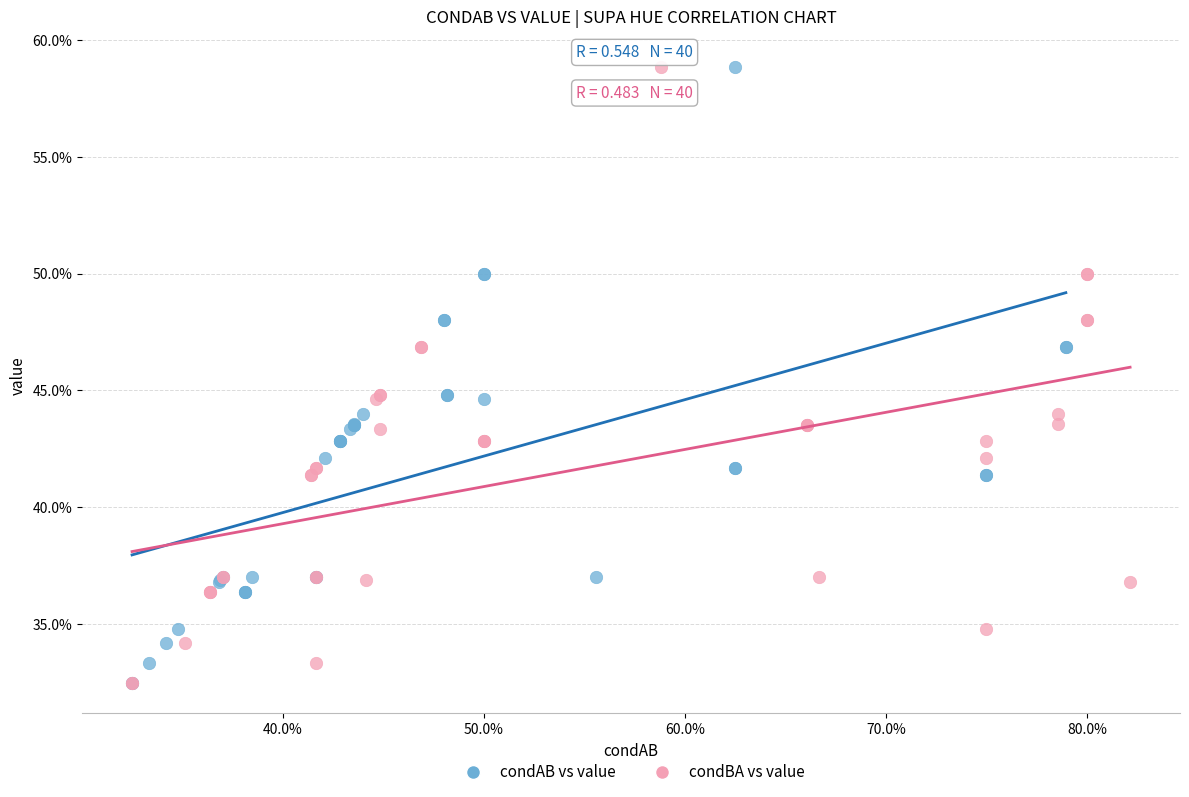

What are all the series names shown in the legend?

condAB vs value, condBA vs value